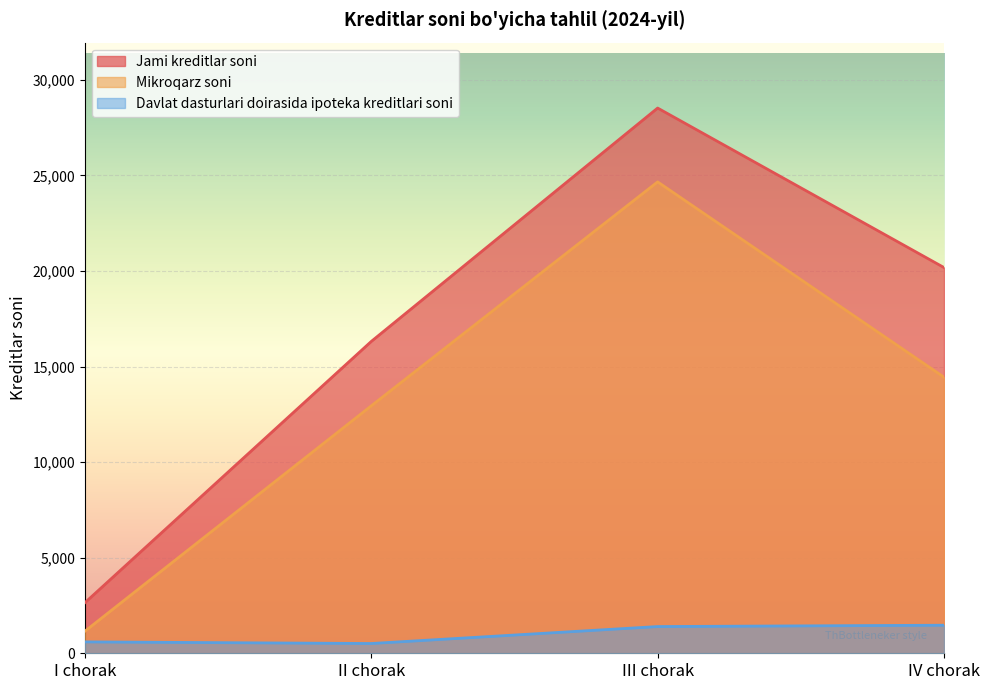

Which series has the largest total across all categories?

Jami kreditlar soni